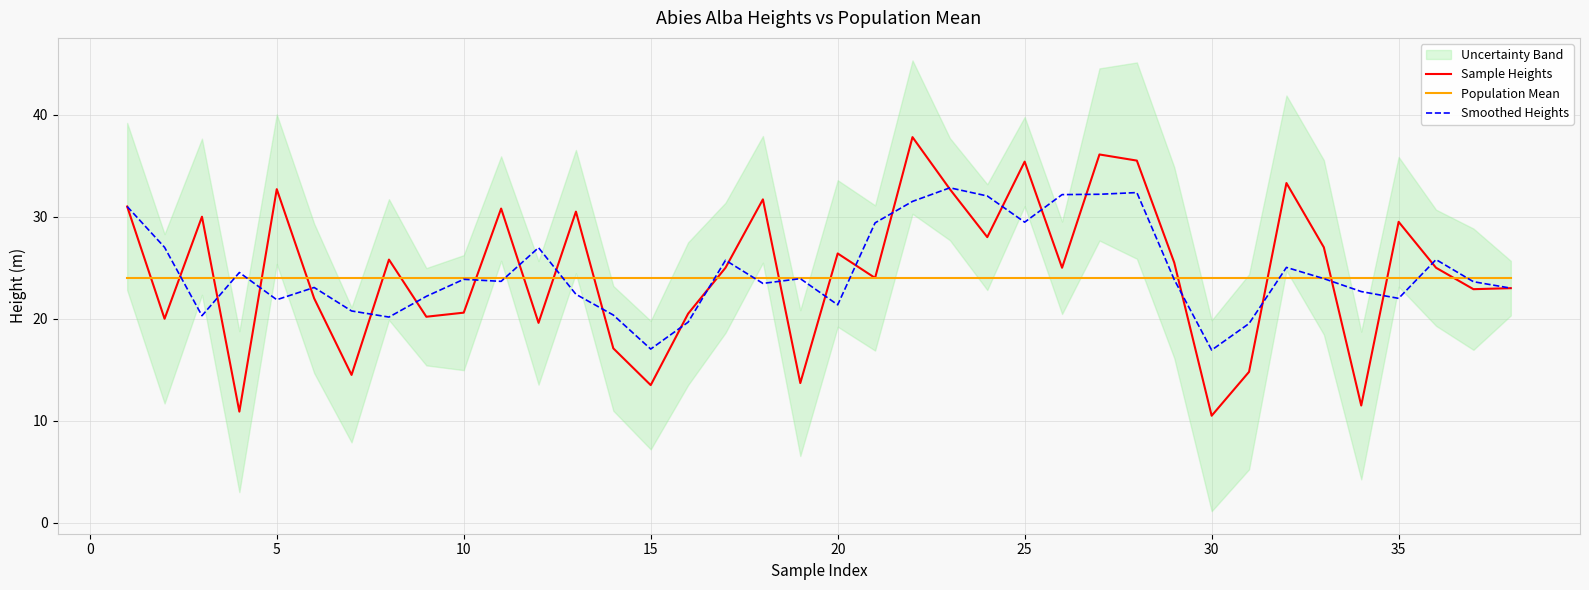

How many data points in Sample Heights are less than 25?

17